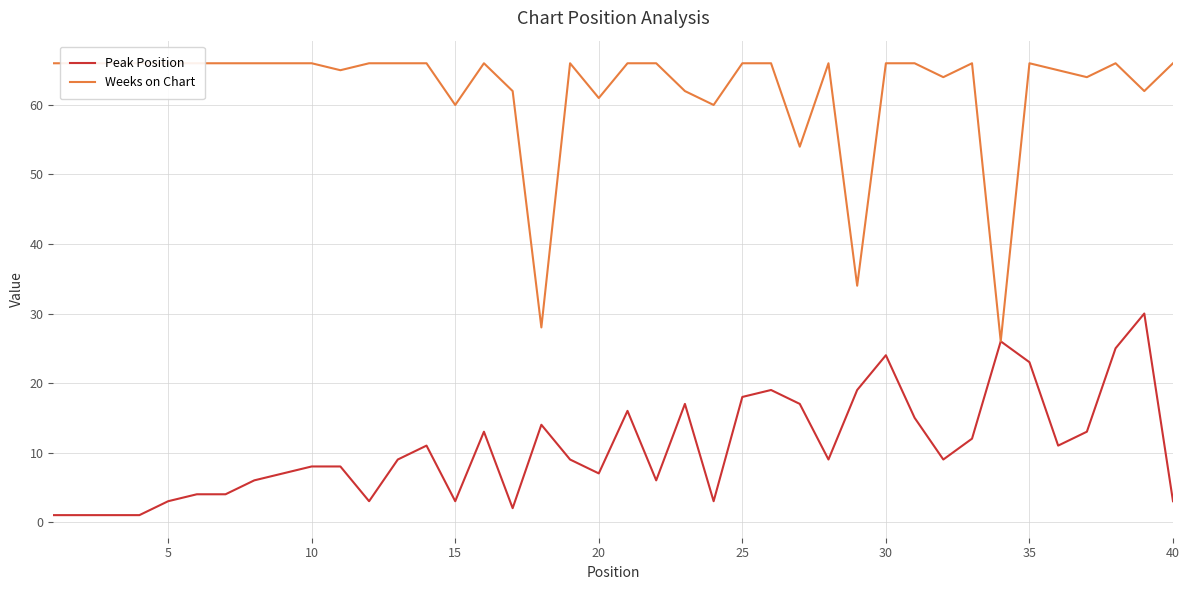

Which series has the largest total across all categories?

Weeks on Chart